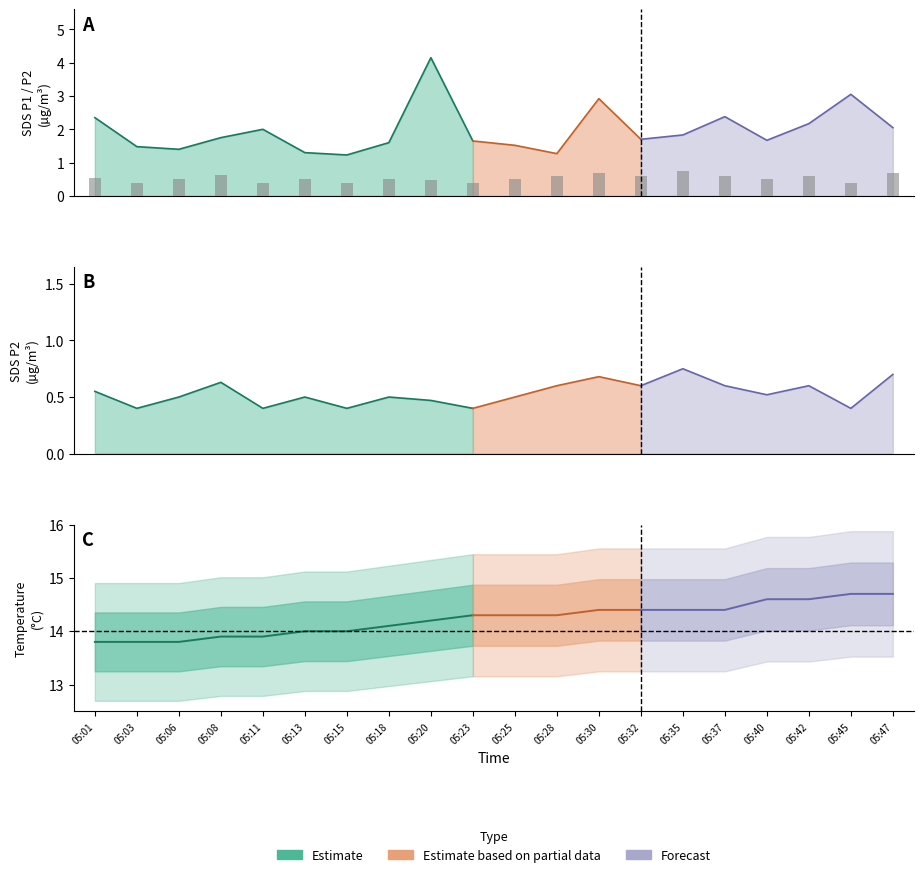

Rank the series at 05:35 from highest to lowest value.

Temp, SDS_P1, SDS_P2